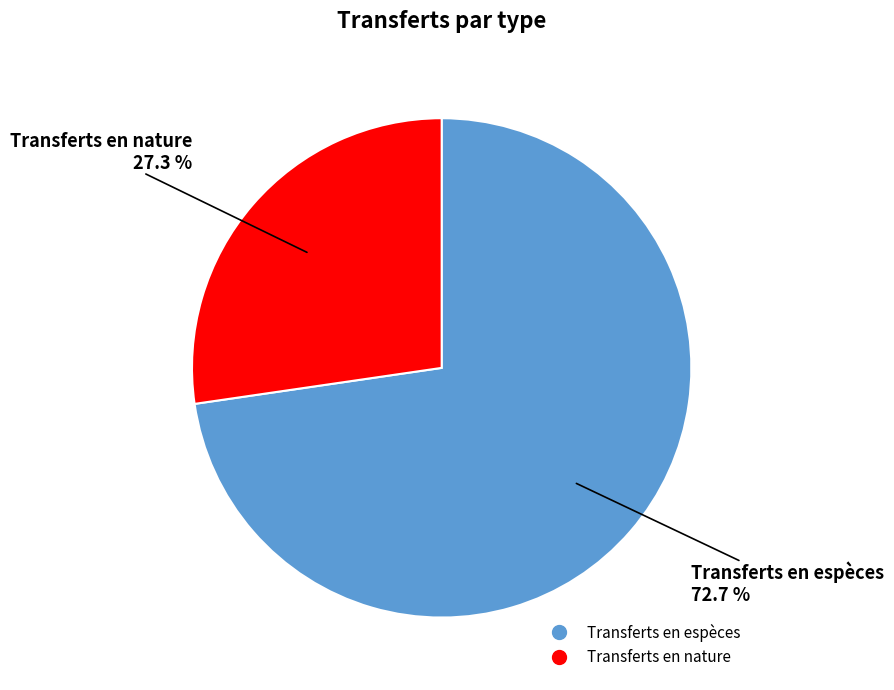

Combined, do Transferts en espèces and Transferts en nature account for over 50%?

Yes